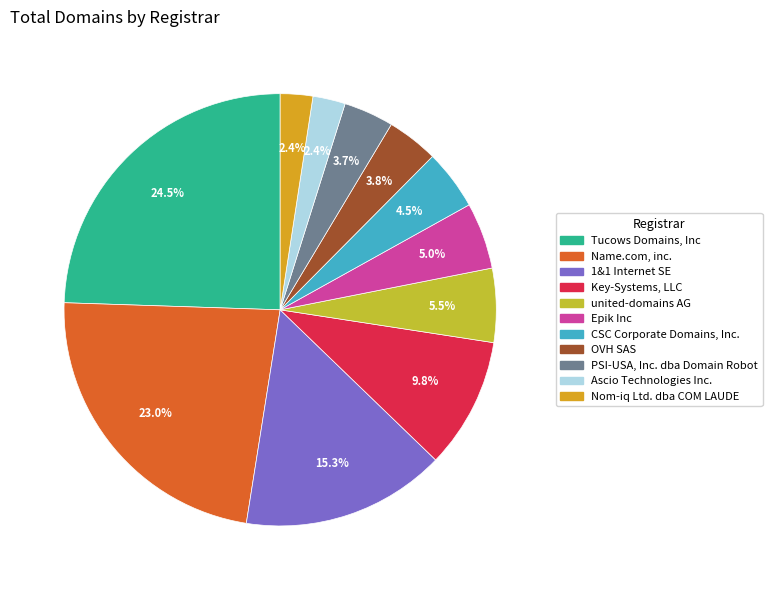

The PSI-USA, Inc. dba Domain Robot slice represents 13% of the pie. True or false?

False